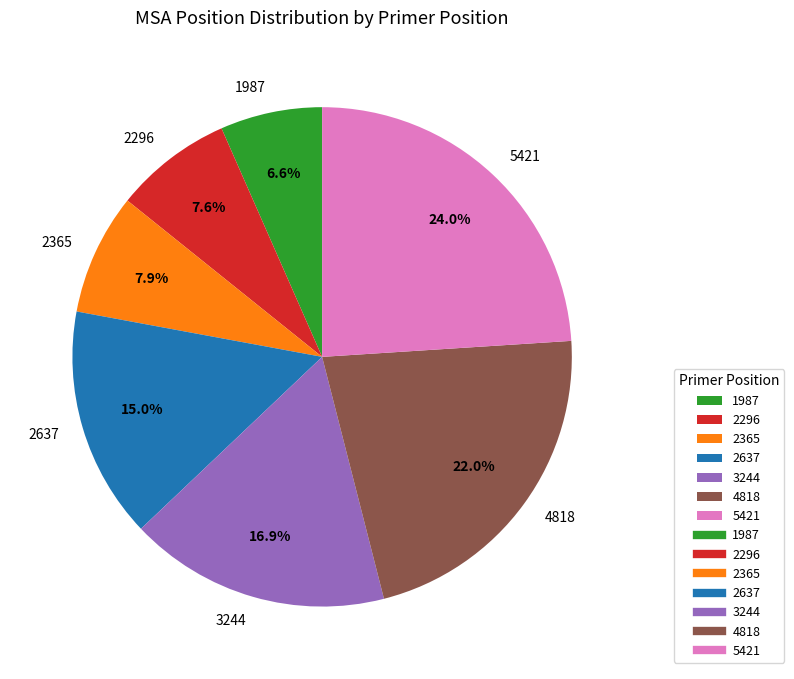

What is the ratio of the value at 2296 to the value at 4818?

0.3